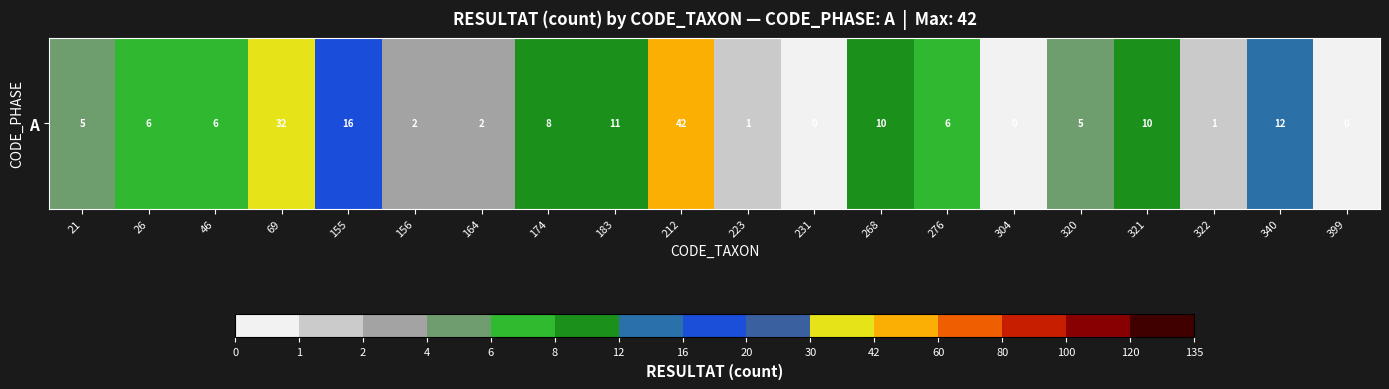

What is the average value?

9